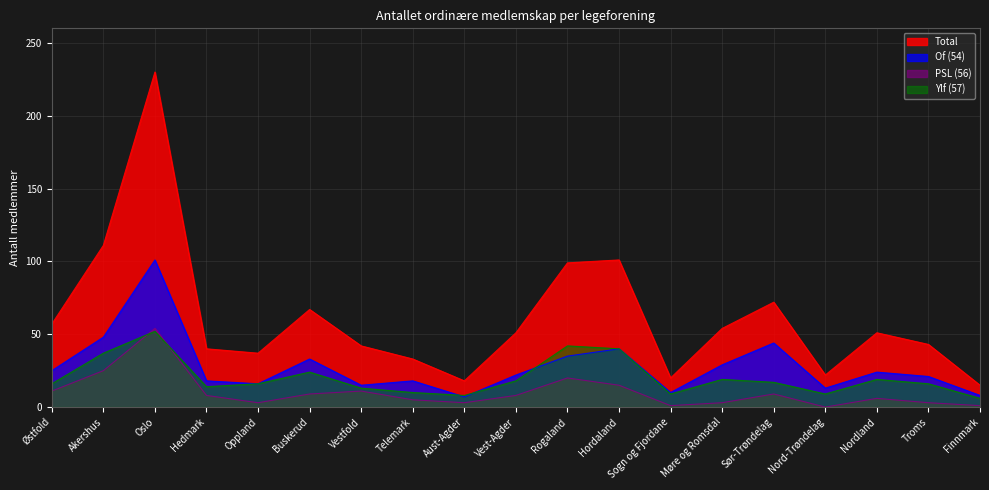

Reading right to left, extract all data points from this chart.

Total: Finnmark=15	Troms=43	Nordland=51	Nord-Trøndelag=22	Sør-Trøndelag=72	Møre og Romsdal=54	Sogn og Fjordane=20	Hordaland=101	Rogaland=99	Vest-Agder=51	Aust-Agder=18	Telemark=33	Vestfold=42	Buskerud=67	Oppland=37	Hedmark=40	Oslo=230	Akershus=111	Østfold=57
Of (54): Finnmark=8	Troms=21	Nordland=24	Nord-Trøndelag=13	Sør-Trøndelag=44	Møre og Romsdal=29	Sogn og Fjordane=10	Hordaland=40	Rogaland=35	Vest-Agder=22	Aust-Agder=7	Telemark=18	Vestfold=15	Buskerud=33	Oppland=16	Hedmark=18	Oslo=101	Akershus=48	Østfold=25
PSL (56): Finnmark=1	Troms=3	Nordland=6	Nord-Trøndelag=0	Sør-Trøndelag=9	Møre og Romsdal=3	Sogn og Fjordane=1	Hordaland=15	Rogaland=20	Vest-Agder=8	Aust-Agder=3	Telemark=5	Vestfold=11	Buskerud=9	Oppland=3	Hedmark=8	Oslo=54	Akershus=25	Østfold=11
Ylf (57): Finnmark=6	Troms=16	Nordland=19	Nord-Trøndelag=9	Sør-Trøndelag=17	Møre og Romsdal=19	Sogn og Fjordane=9	Hordaland=40	Rogaland=42	Vest-Agder=18	Aust-Agder=8	Telemark=10	Vestfold=13	Buskerud=24	Oppland=16	Hedmark=14	Oslo=52	Akershus=37	Østfold=16